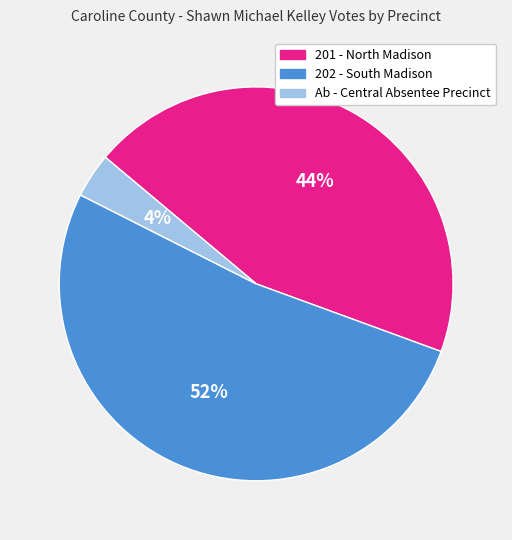

To the nearest percent, what percentage of the pie is 201 - North Madison?

44%